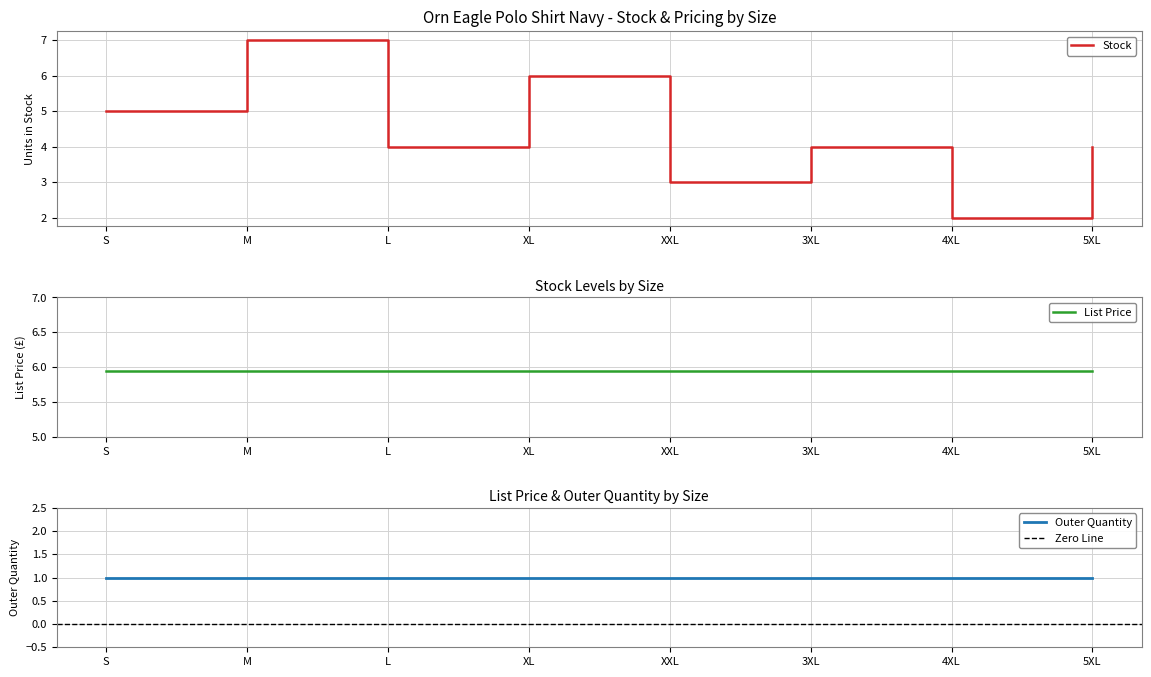

What is the value of the Stock point at the 4th from the left?

6.0